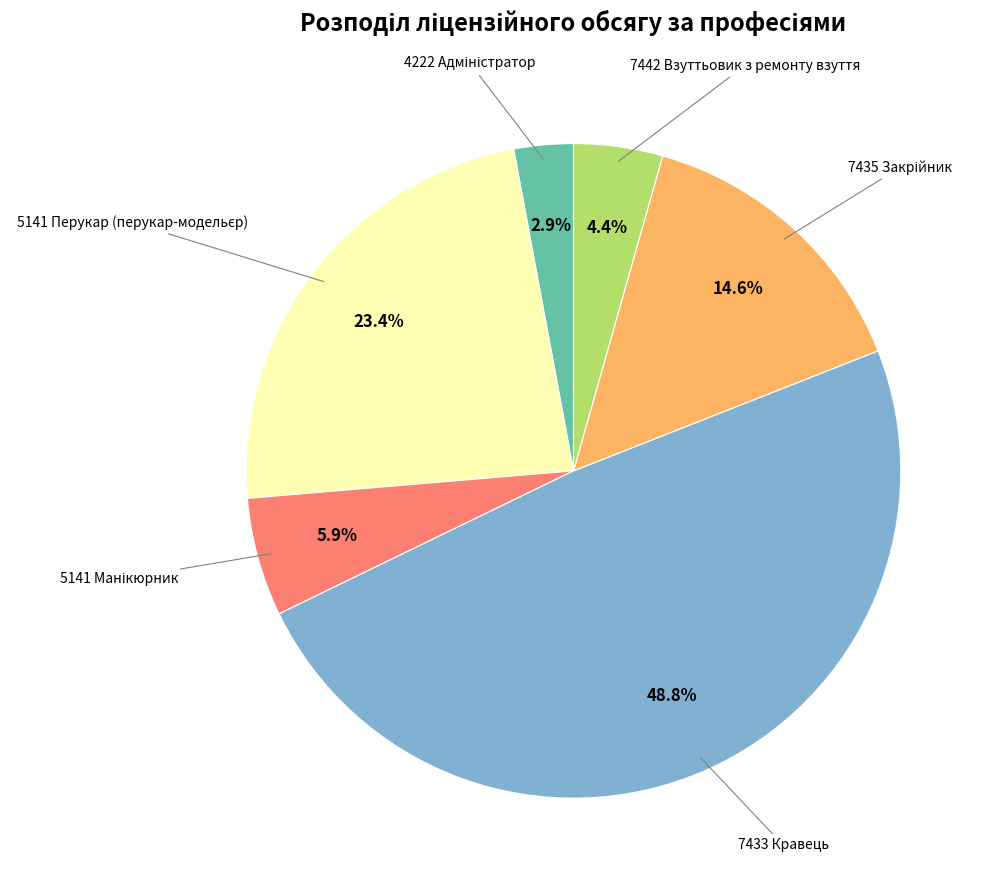

Is there any slice that represents more than half of the pie?

No